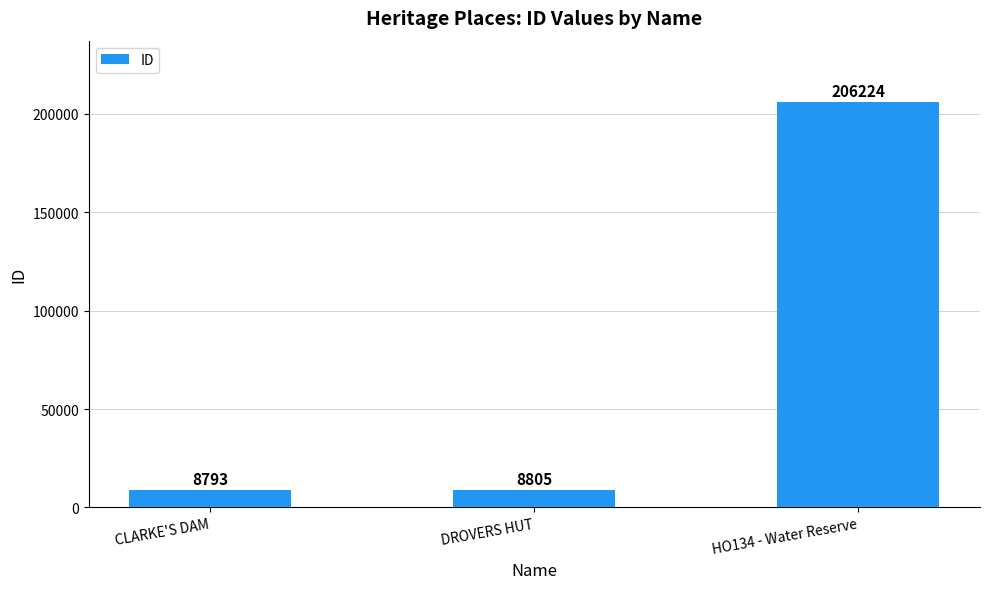

At which category does the chart reach its peak across all series?

HO134 - Water Reserve